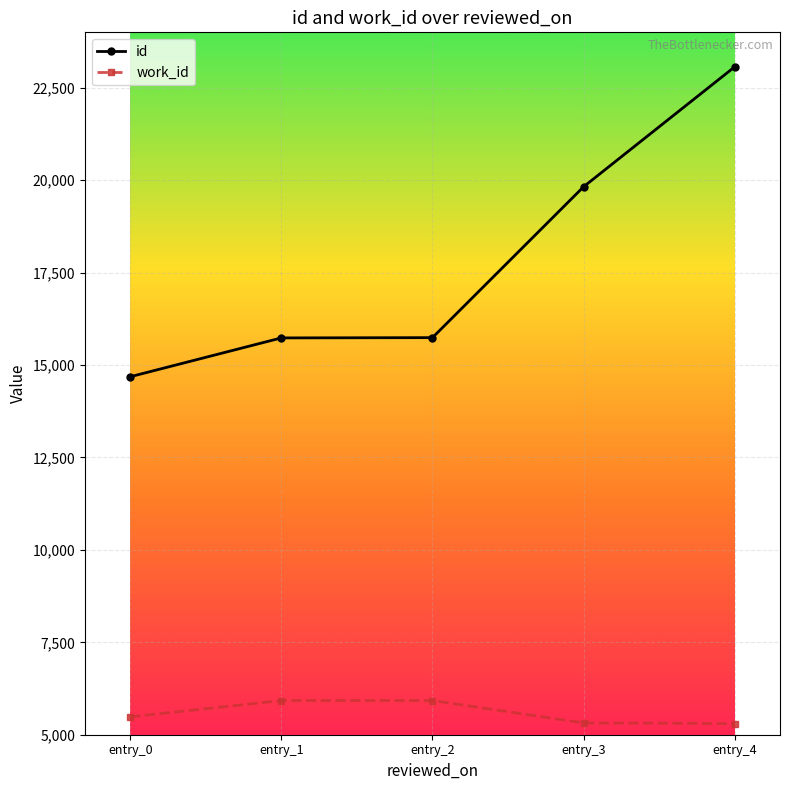

The value of work_id at entry_1 is 1968. True or false?

False